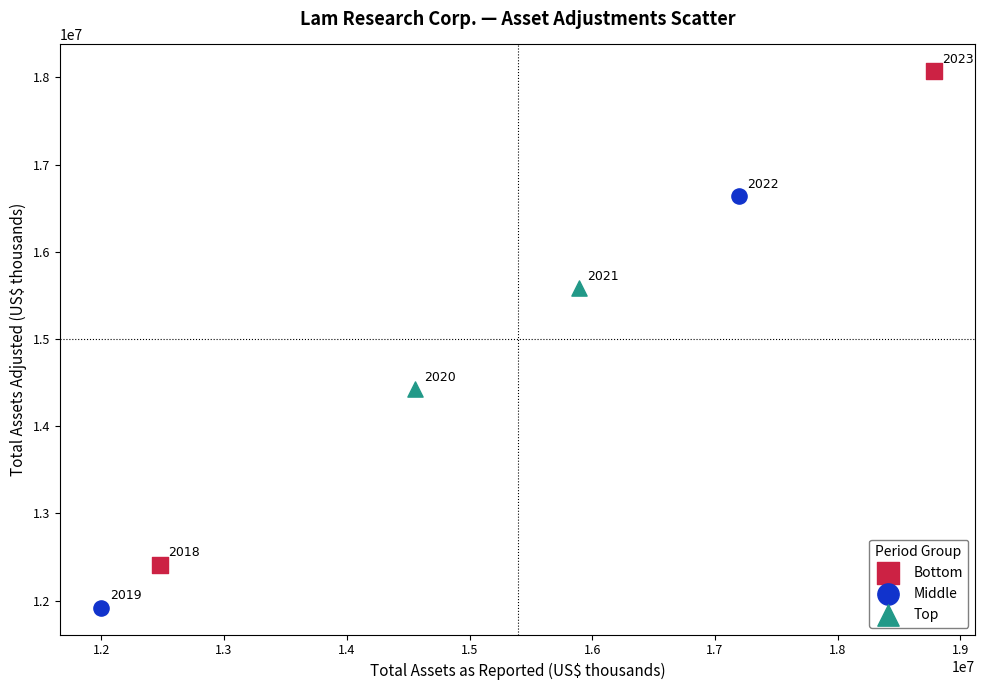

What are all the series names shown in the legend?

Bottom, Middle, Top